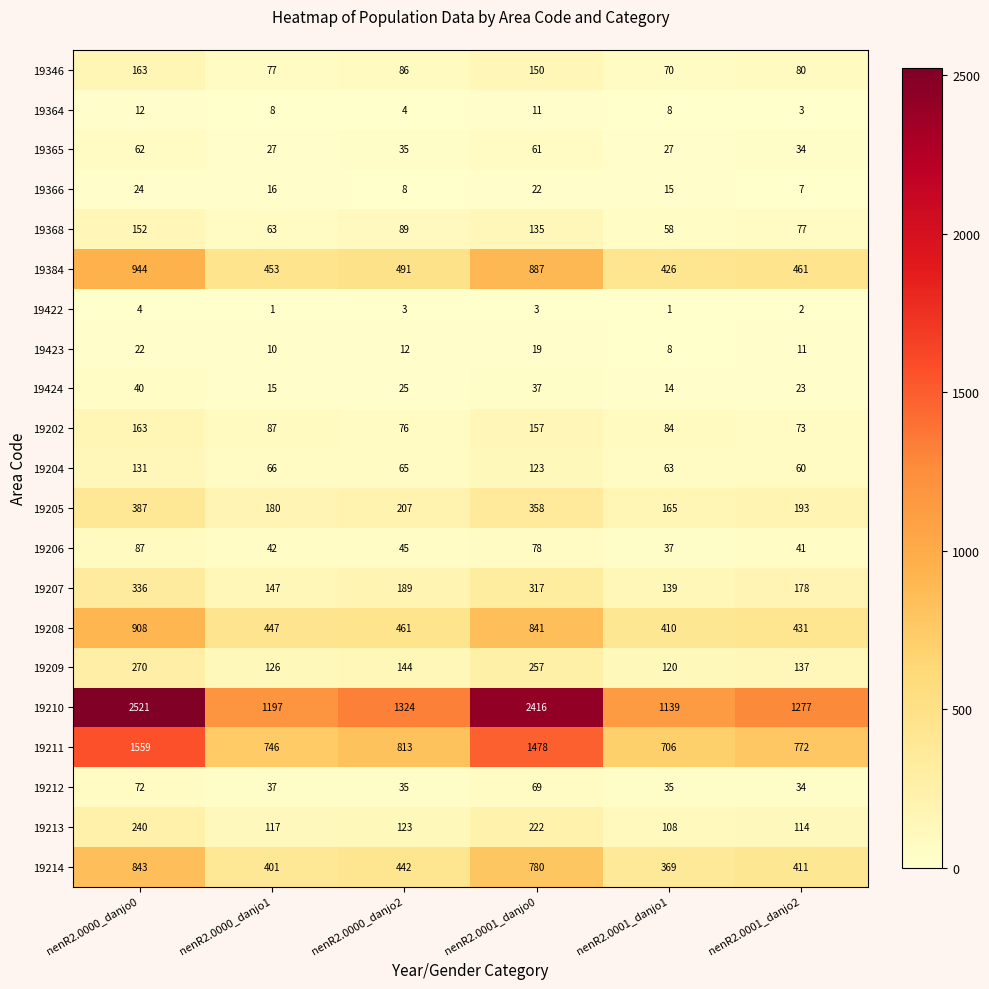

At which category does the chart reach its peak across all series?

nenR2.0000_danjo0